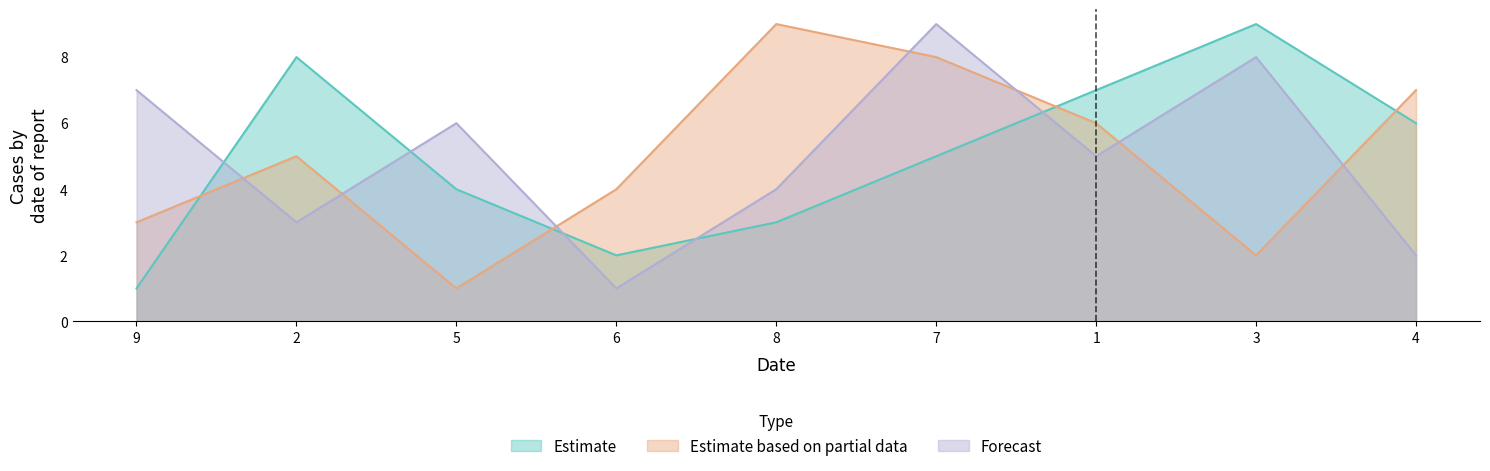

True or false: col_2 has more than 1 points higher than both neighbors.

True